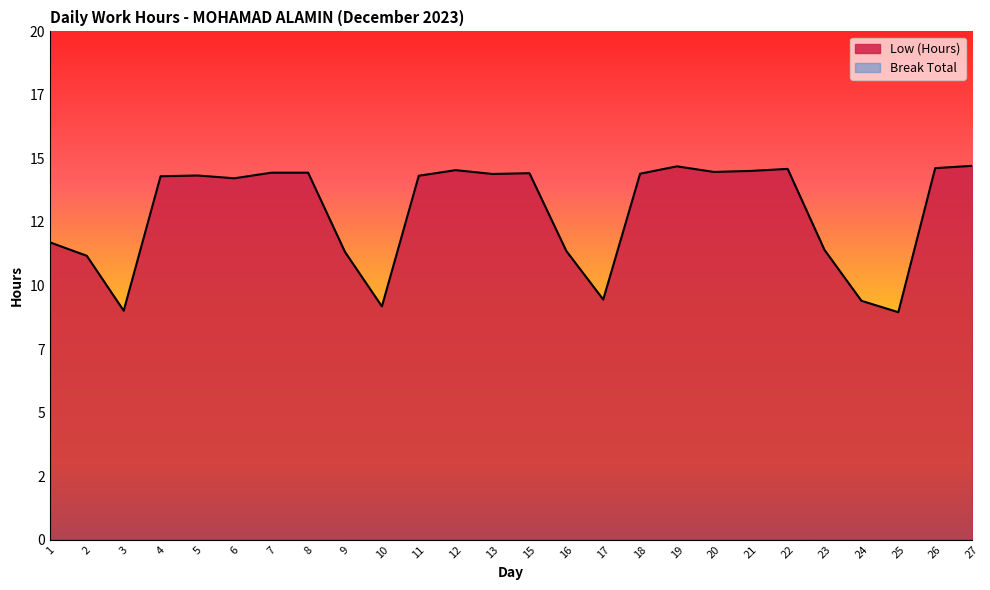

What is the sum of the values at 12 and 24?

23.9